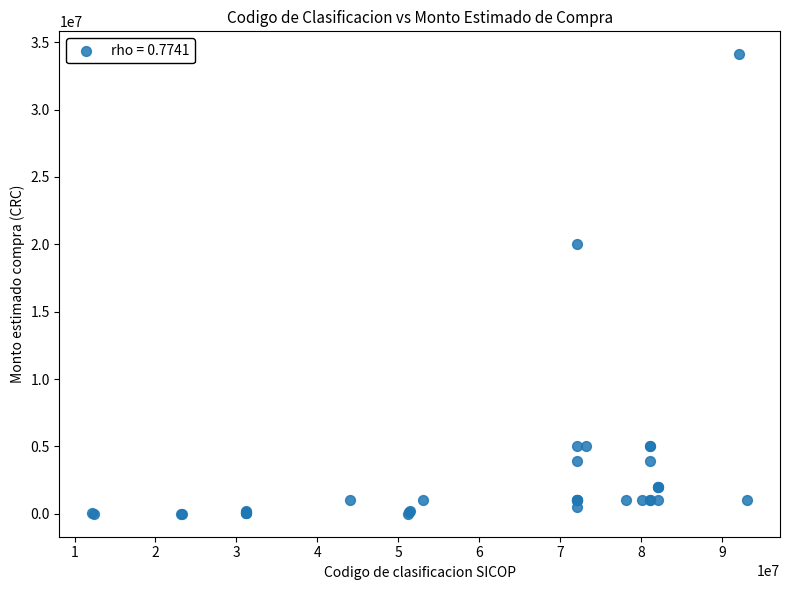

What Y value in the scatter plot is closest to 17054000?

20000000